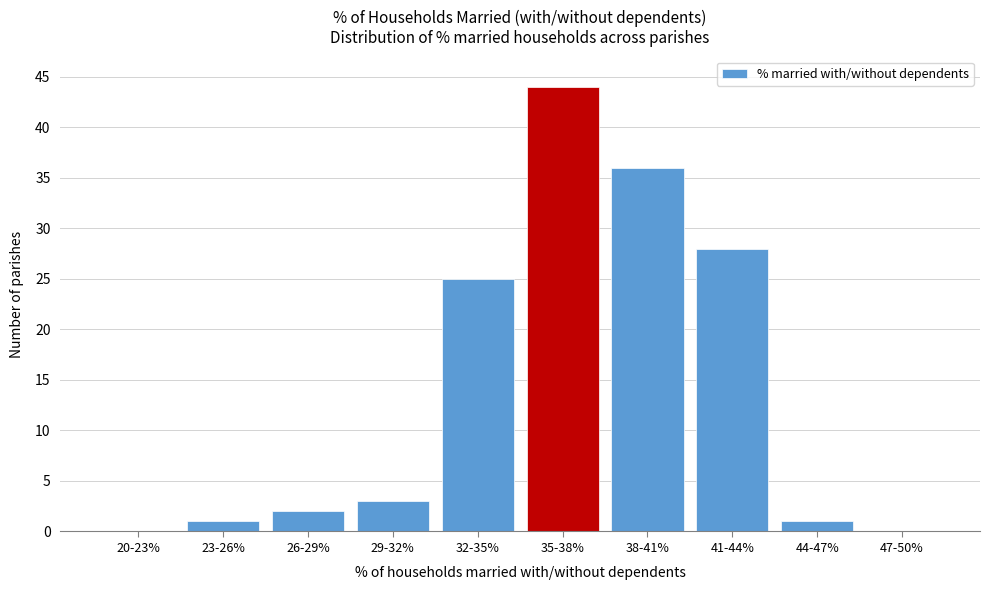

Reading left to right, extract all data points from this chart.

20-23%=0	23-26%=1	26-29%=2	29-32%=3	32-35%=25	35-38%=44	38-41%=36	41-44%=28	44-47%=1	47-50%=0